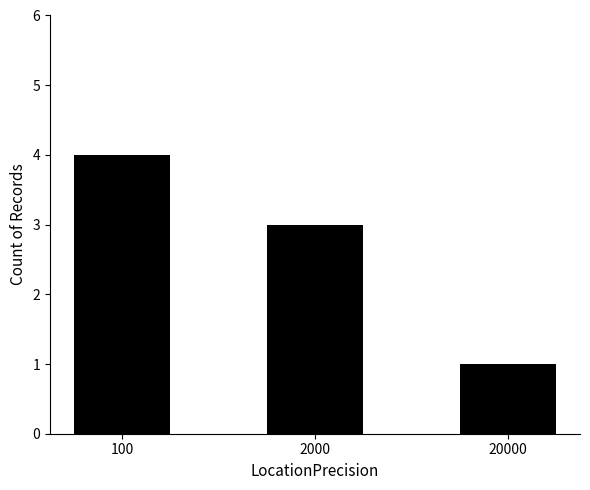

What is the approximate value at 2000?

3